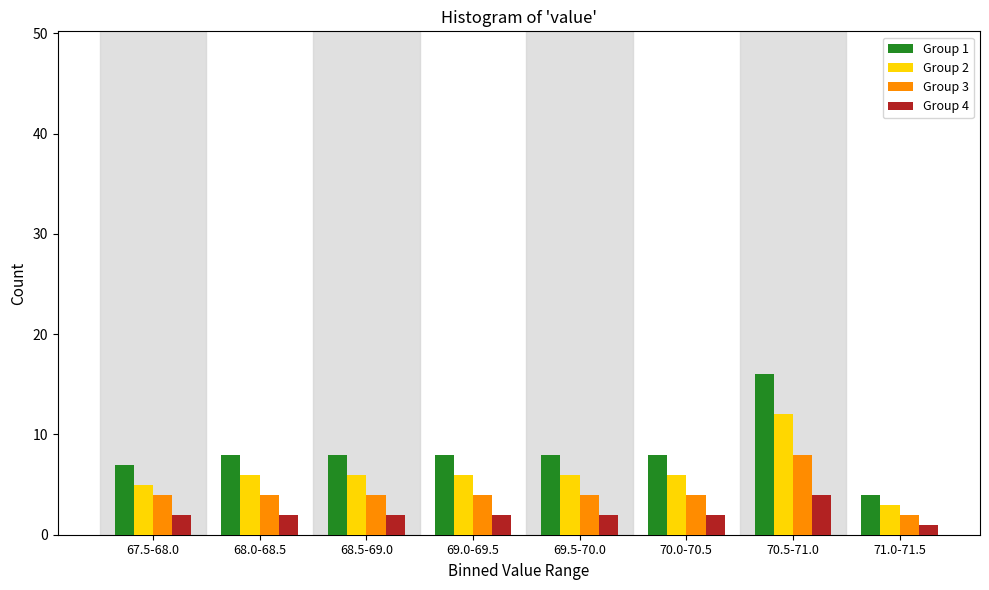

Which category has the highest value across all series?

70.5-71.0